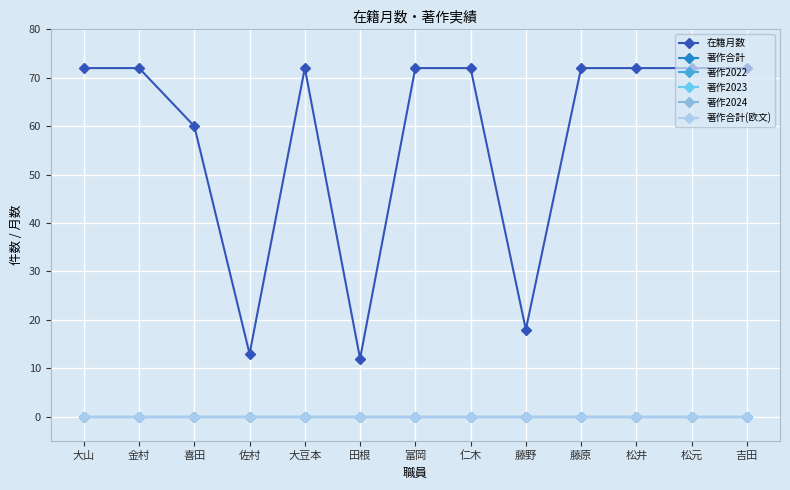

Does the chart have visible grid lines?

Yes